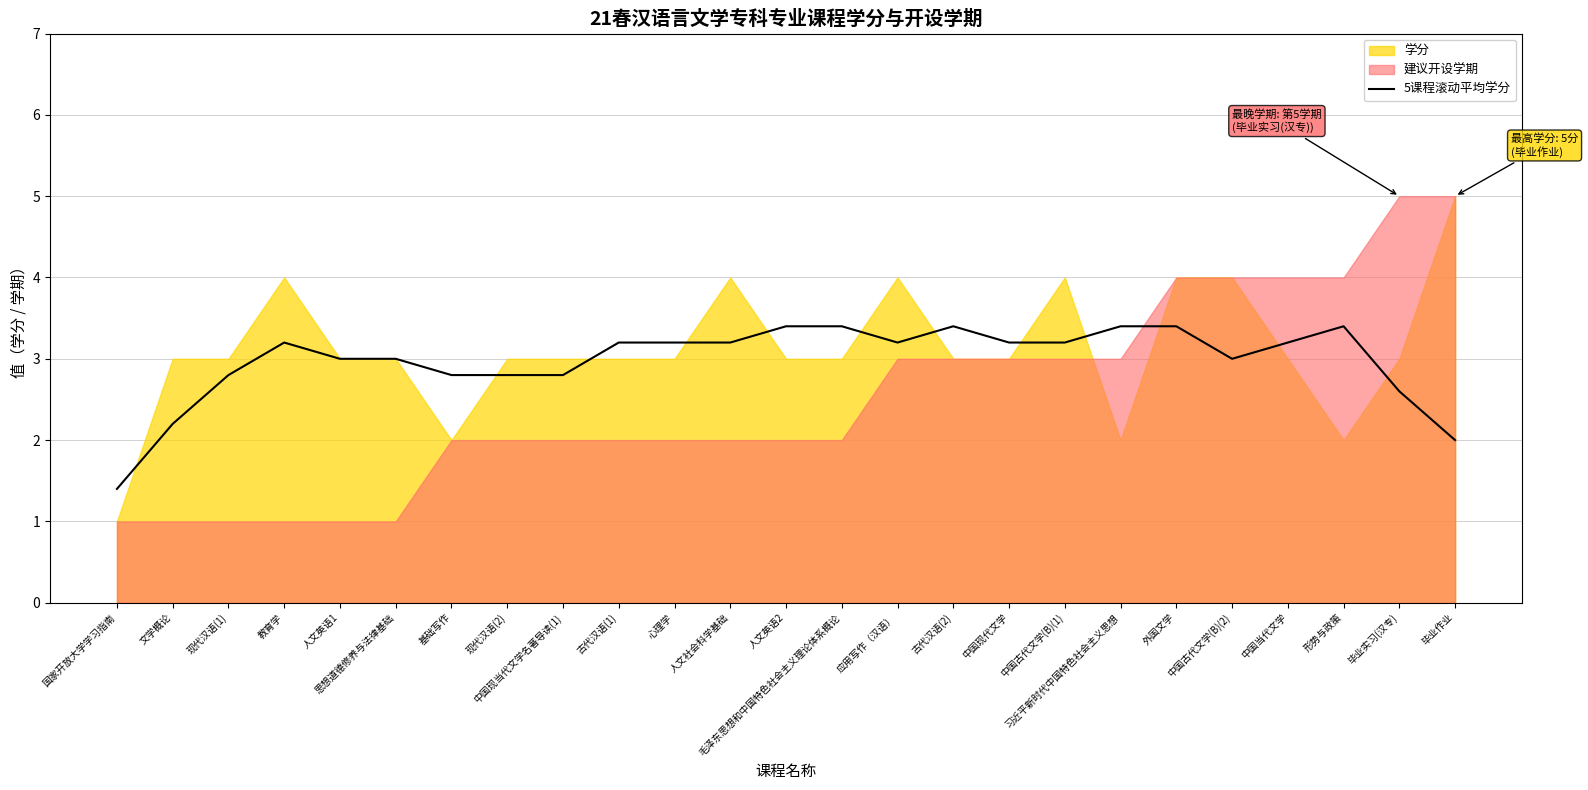

What is the sum of the values at 习近平新时代中国特色社会主义思想 and 中国现代文学?

6.6